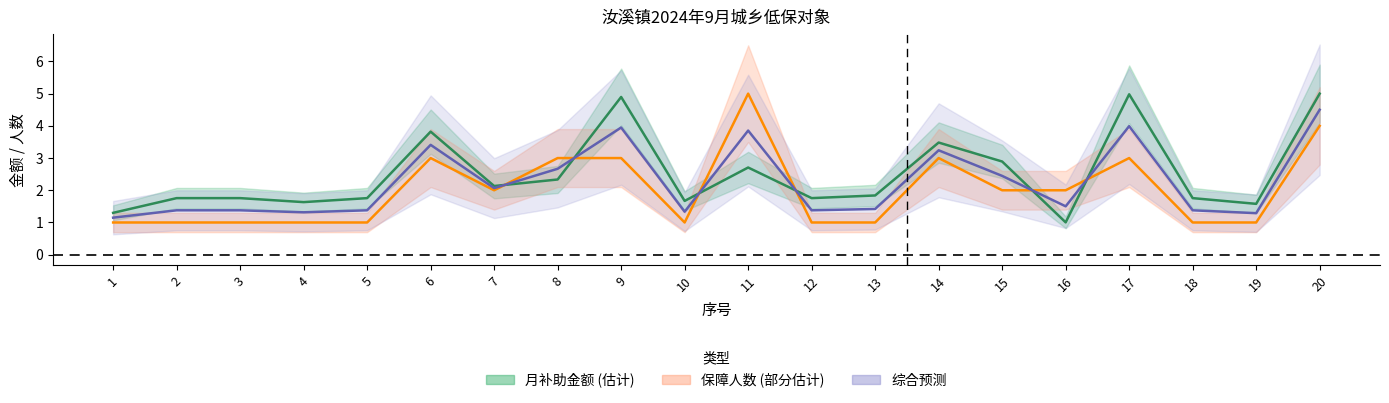

At which category is the sum across all series the highest?

20